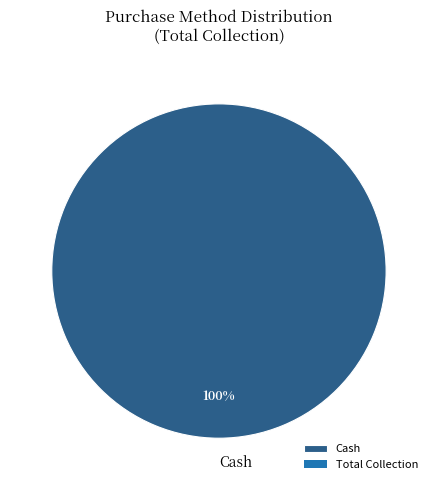

What percentage is the Cash slice, to the nearest percent?

100%